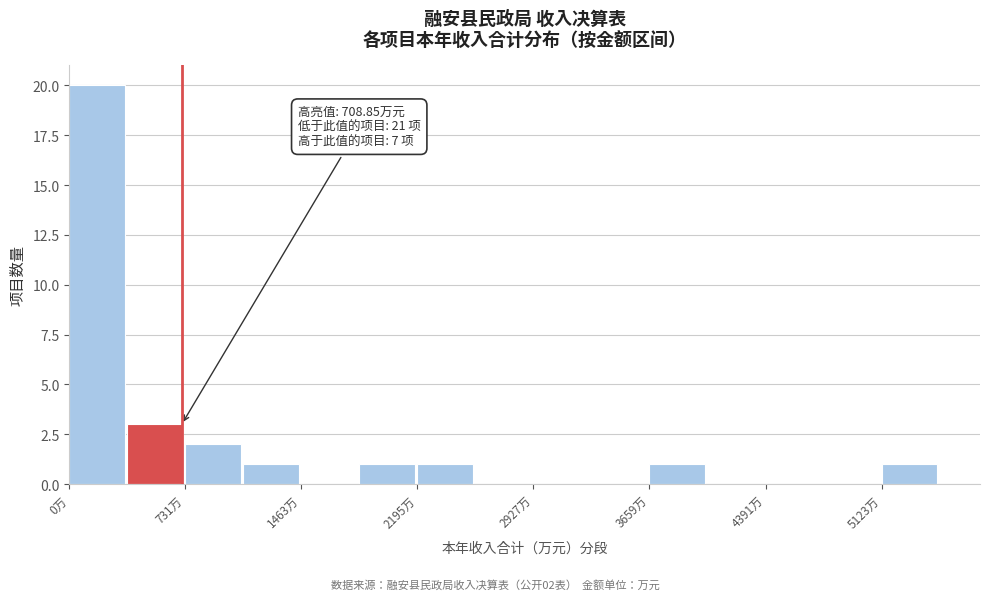

Read against the x-axis, roughly where is the centre of the tallest bar?

200